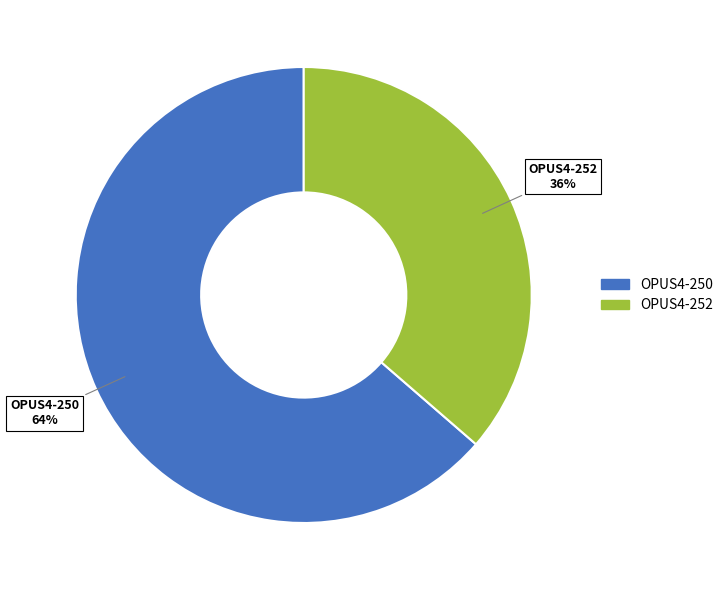

Does any single category account for the majority?

Yes